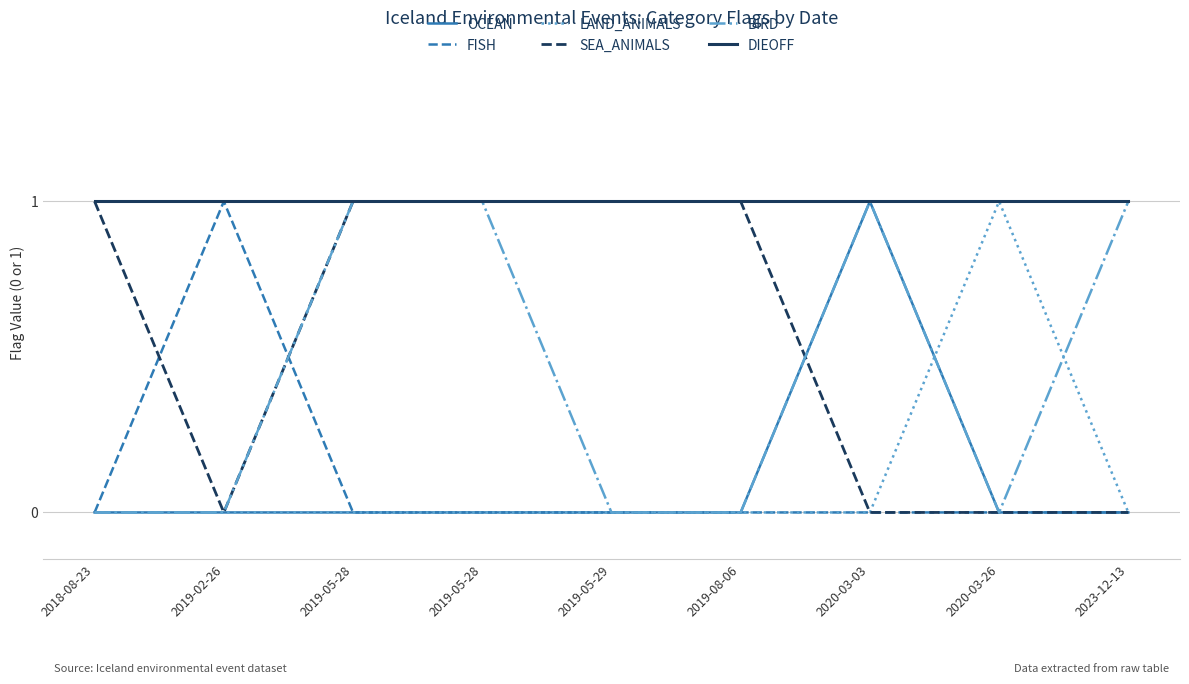

True or false: FISH and LAND_ANIMALS cross at least once.

False